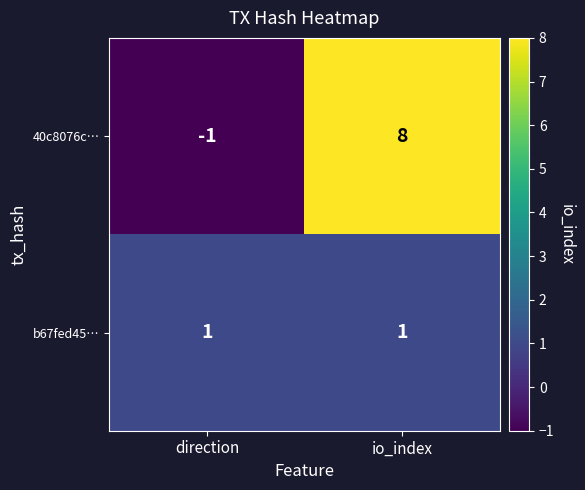

Count the number of categories in the chart.

2